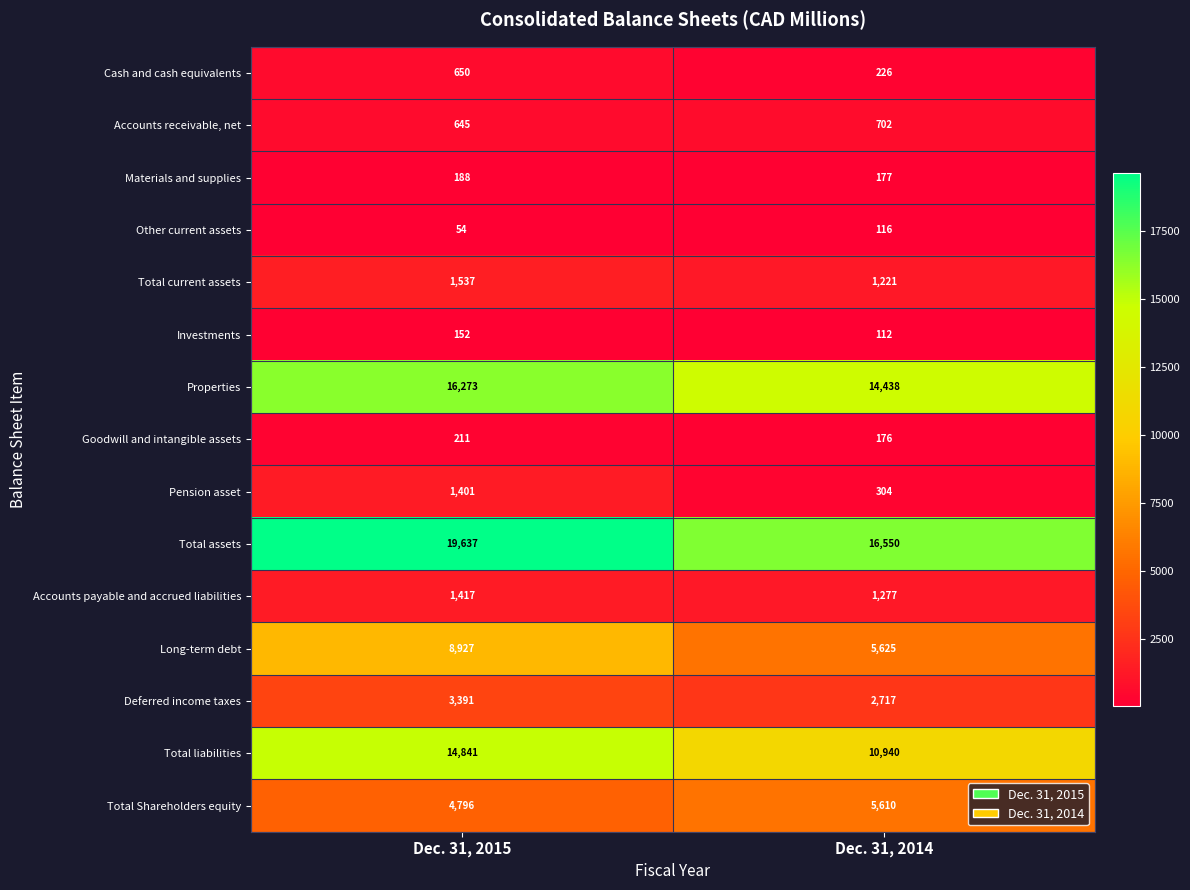

Which label corresponds to the smallest value in the chart?

Dec. 31, 2015